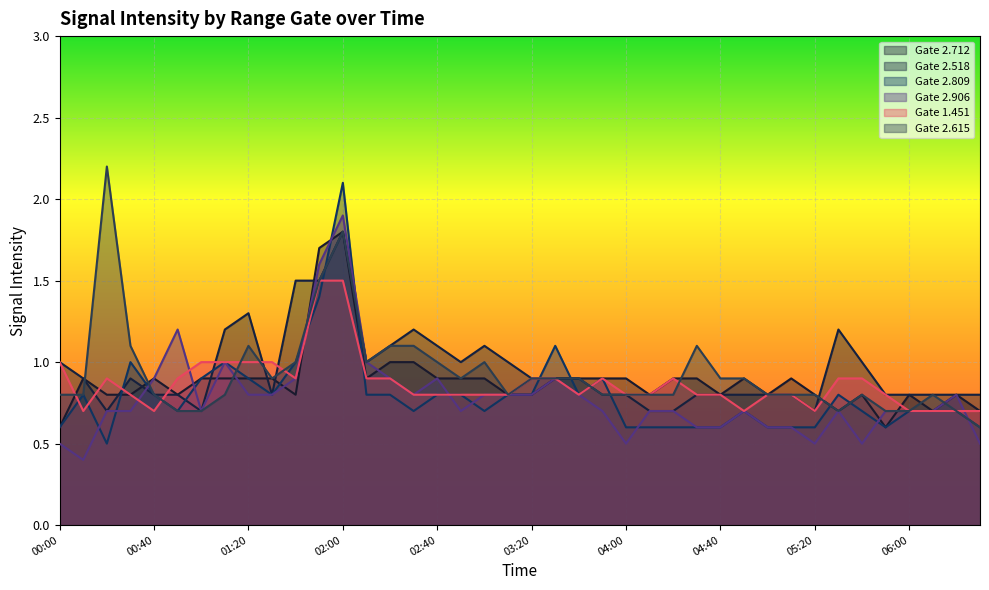

What is the label of the 12th point from the left?

01:50